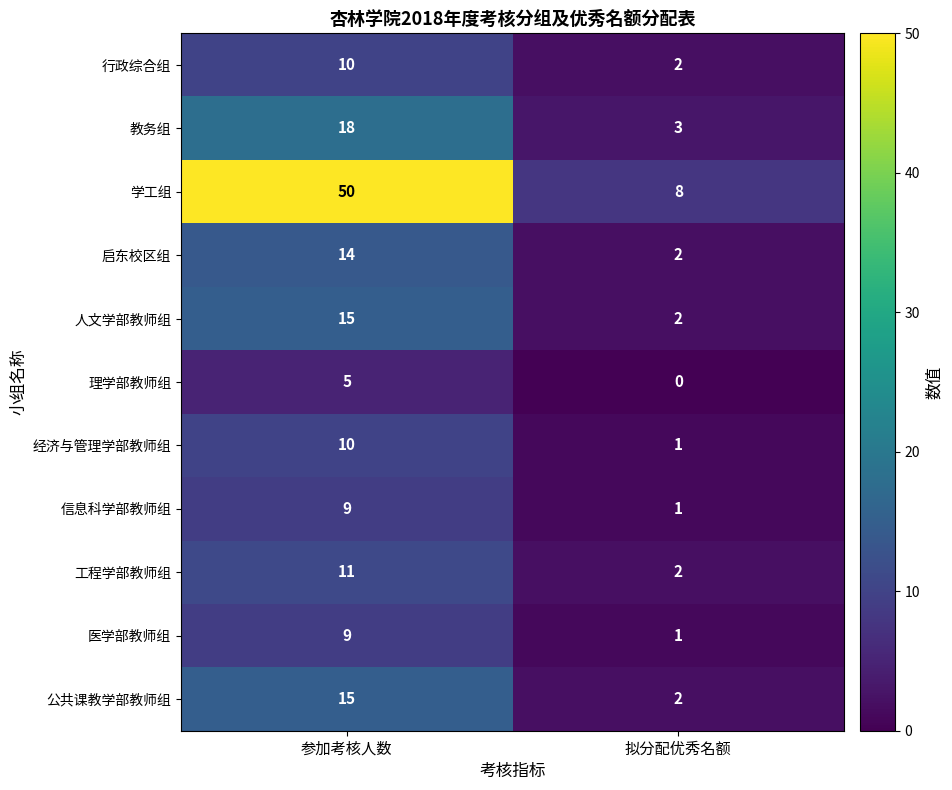

What is the difference between the highest and lowest values at 拟分配优秀名额?

8